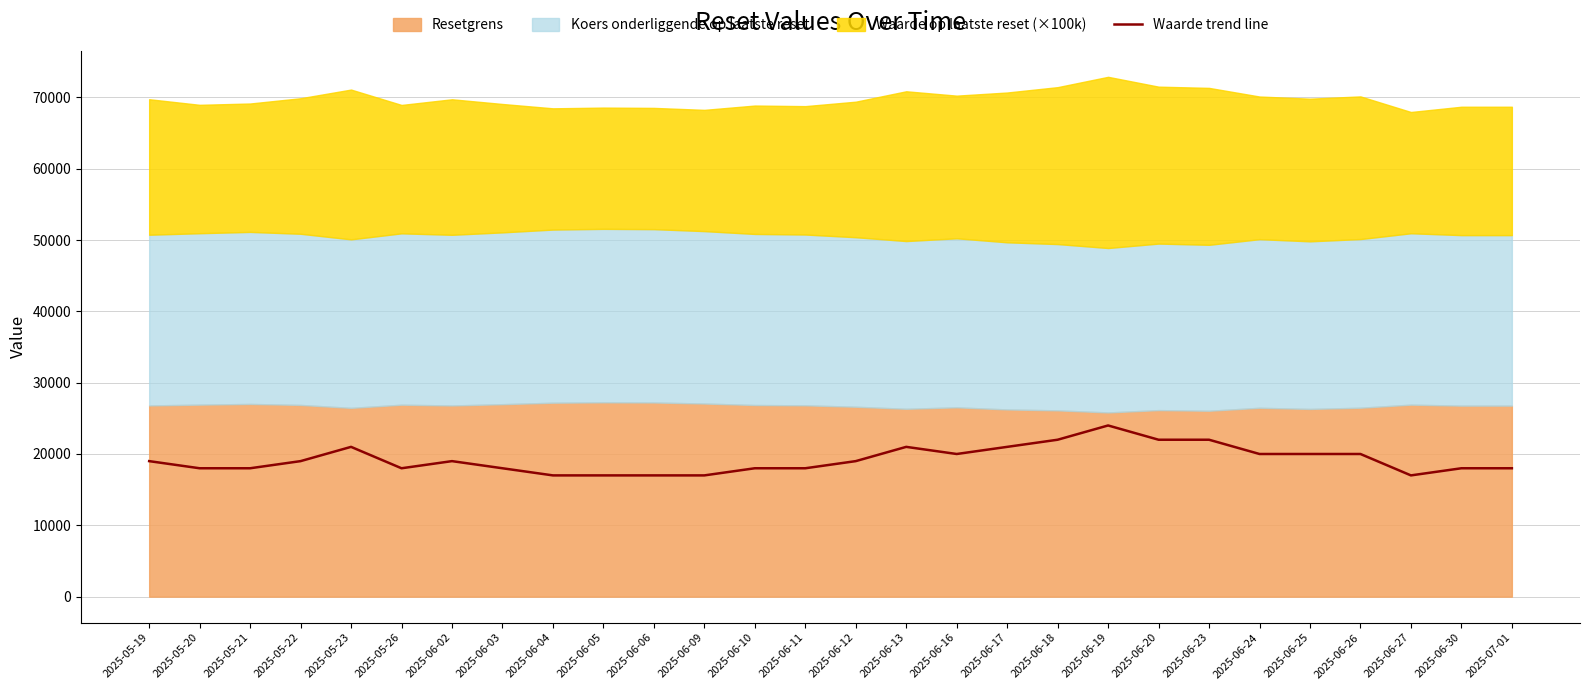

What is the label of the 4th point from the right?

2025-06-26